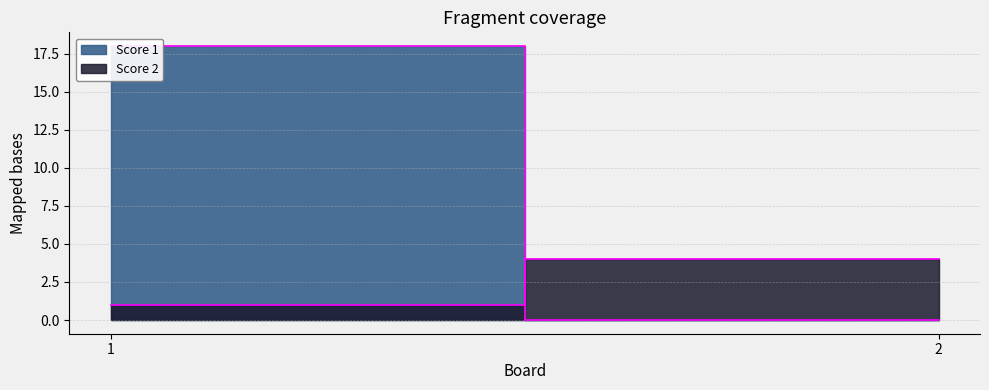

Reading left to right, extract all data points from this chart.

Score 1: 1=18	2=0
Score 2: 1=1	2=4